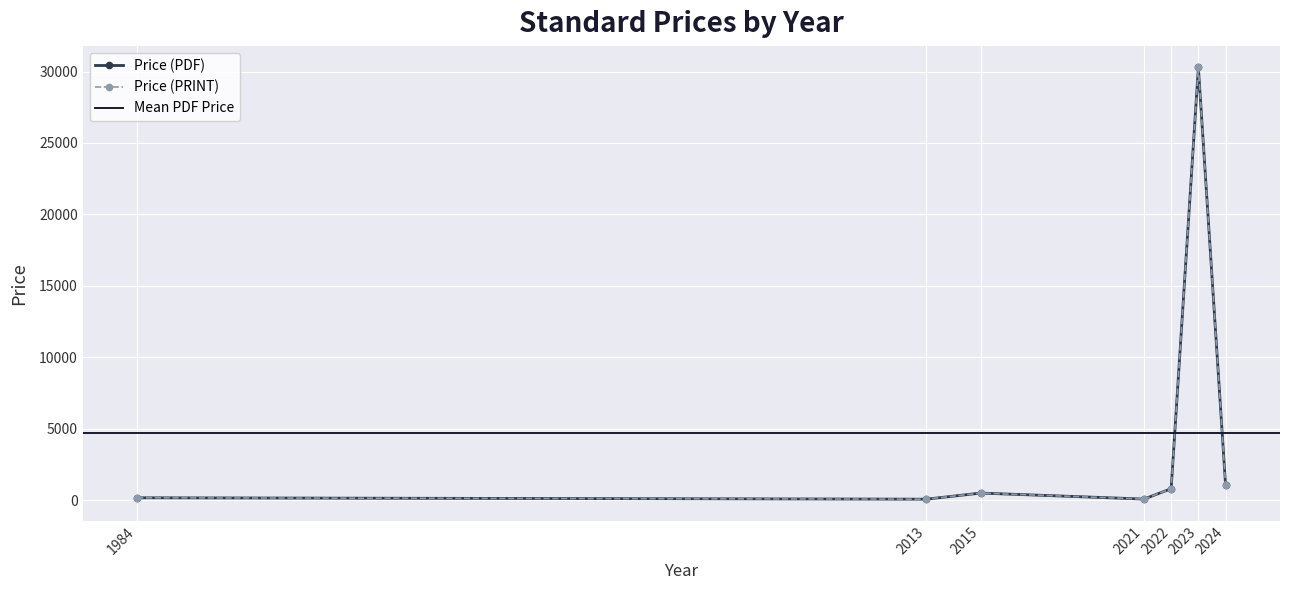

At how many categories does at least one series exceed 28542?

1